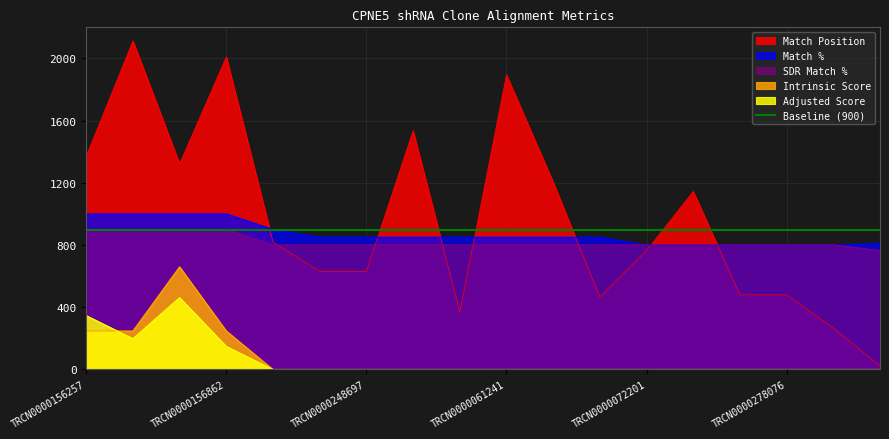

What is the sum of the Match Position values at TRCN0000278076 and TRCN0000203756?

746.0